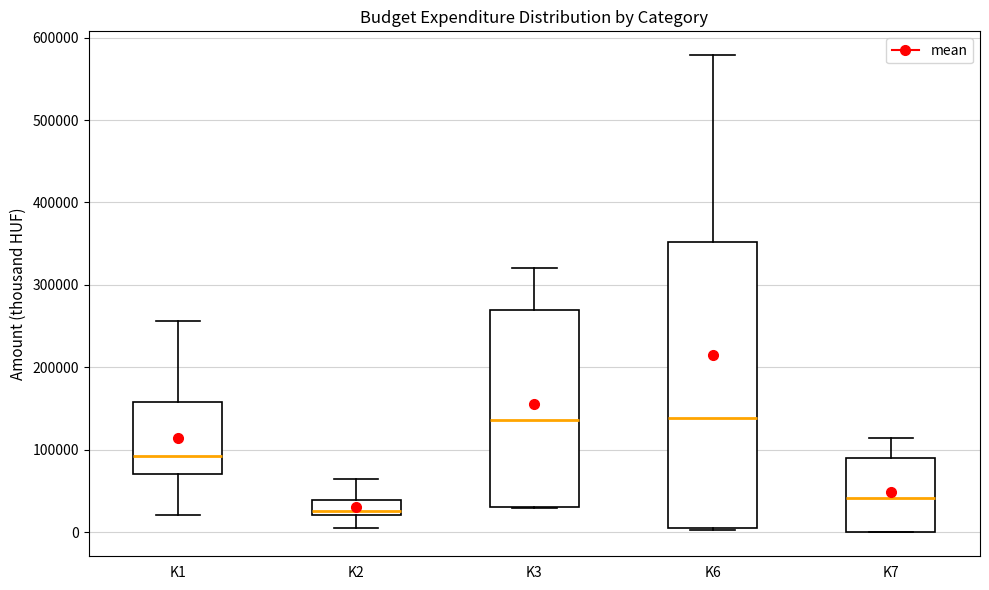

Reading left to right, transcribe this box plot: for each box, give where its median line is, the range the box spans, and where its two whiskers end, as read against the y-axis. The values are not printed on the chart, so give them approximately, as read against the axis.

K1: median 90000, box 70000 to 160000, whiskers 20000 to 260000
K2: median 30000, box 20000 to 40000, whiskers 10000 to 70000
K3: median 140000, box 30000 to 270000, whiskers 30000 to 320000
K6: median 140000, box 0 to 350000, whiskers 0 to 580000
K7: median 40000, box 0 to 90000, whiskers 0 to 110000